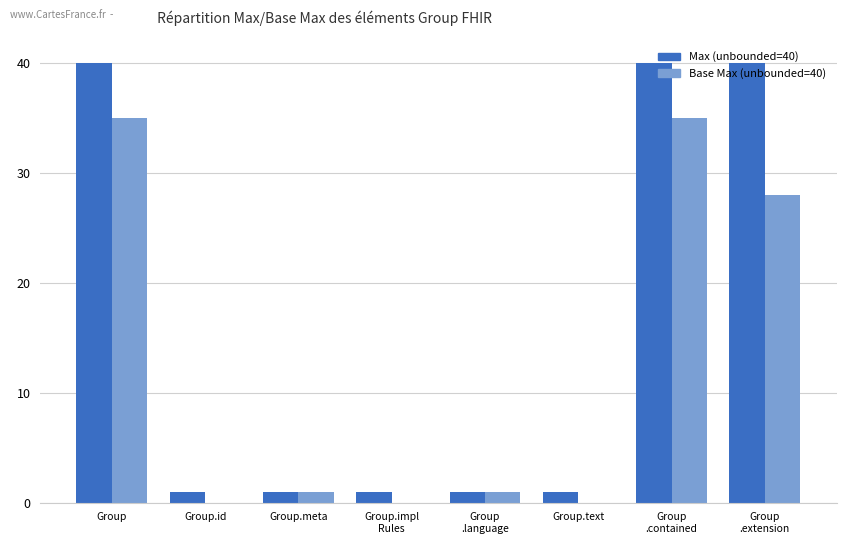

What is the maximum value shown in the chart?

40